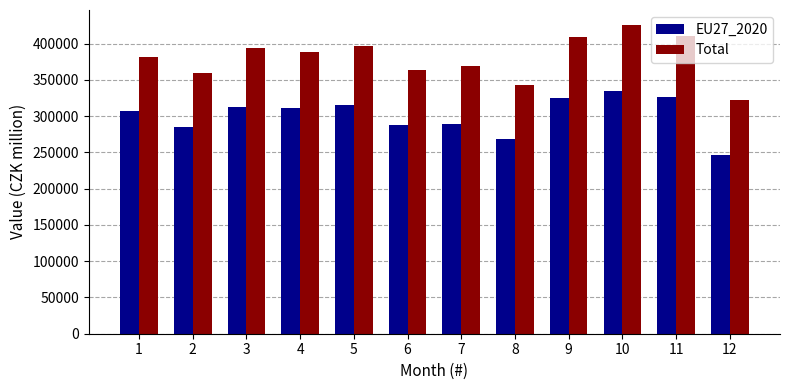

Which label corresponds to the smallest value in the chart?

12